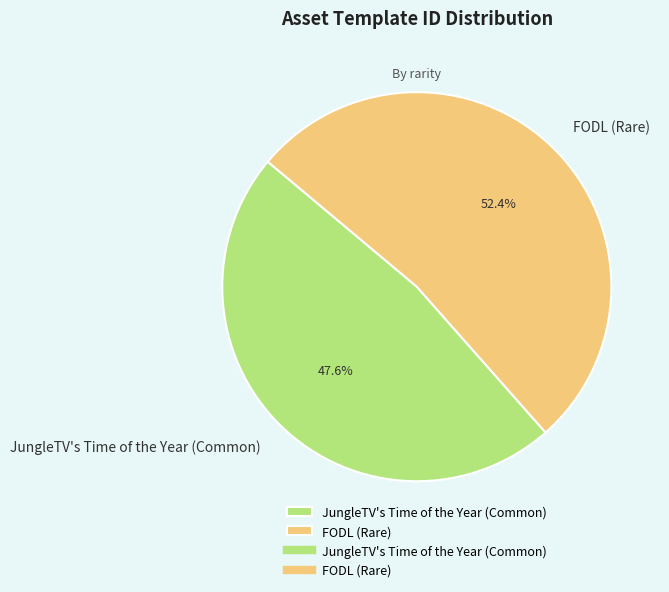

What percentage is the JungleTV's Time of the Year (Common) slice, to the nearest percent?

48%